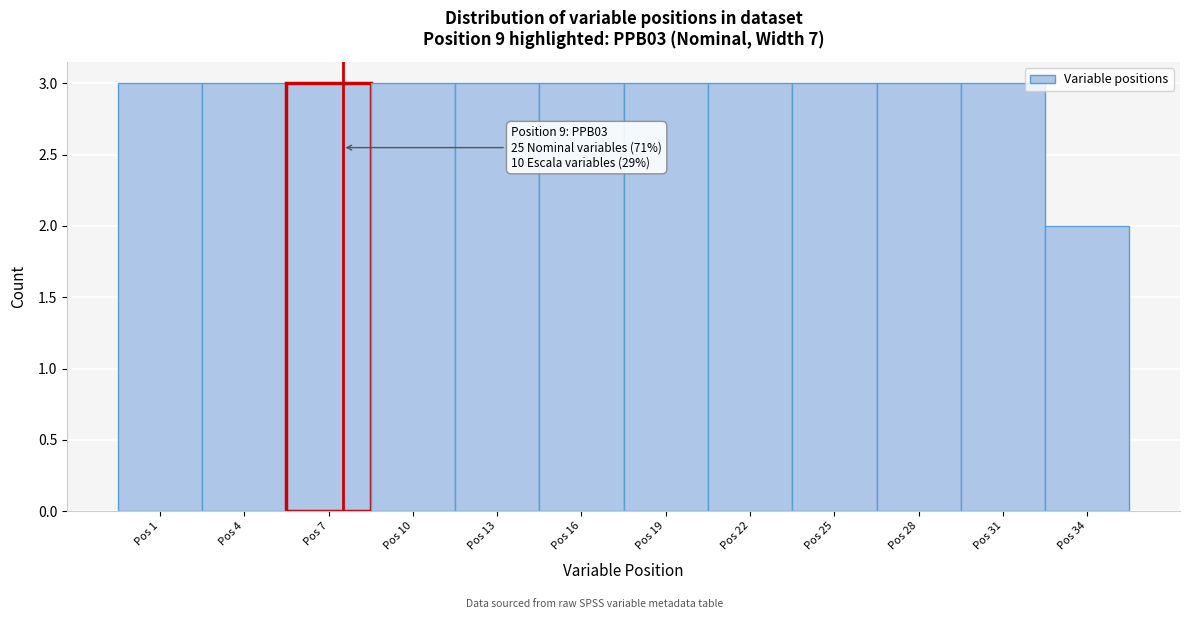

Reading right to left, extract all data points from this chart.

Pos 34=2	Pos 31=3	Pos 28=3	Pos 25=3	Pos 22=3	Pos 19=3	Pos 16=3	Pos 13=3	Pos 10=3	Pos 7=3	Pos 4=3	Pos 1=3